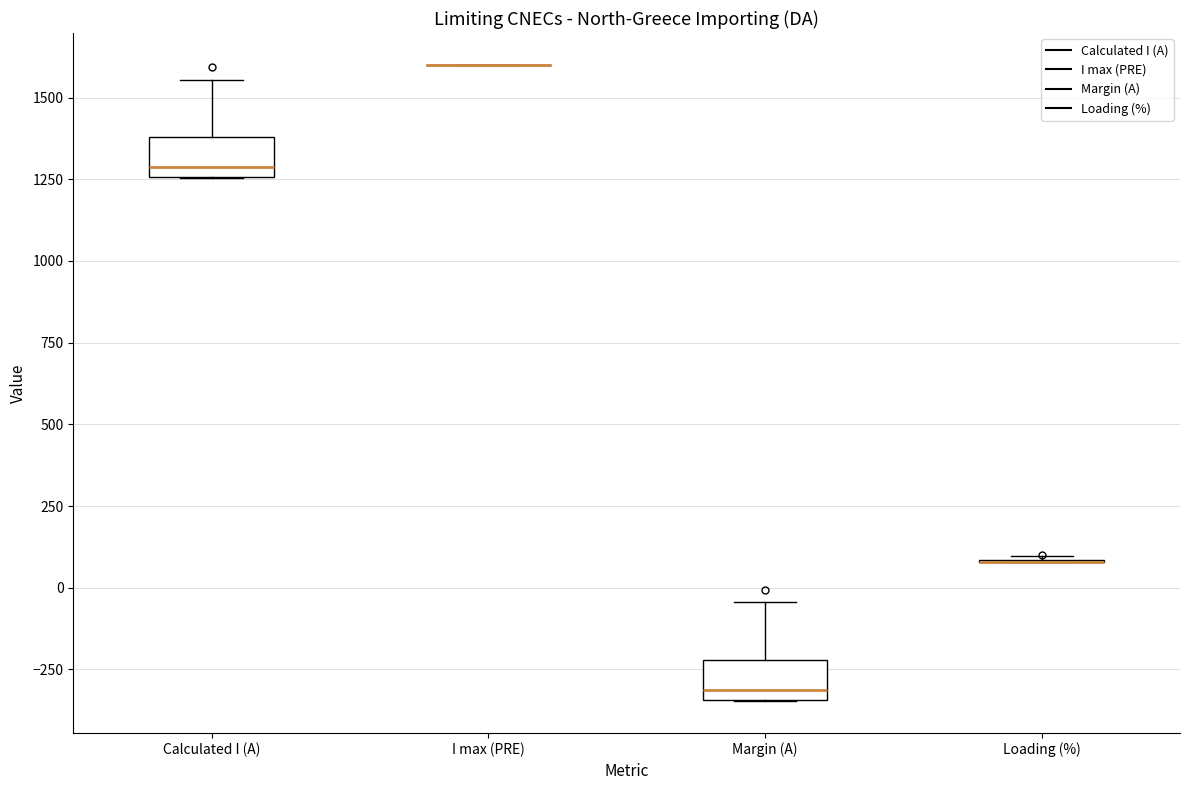

Reading left to right, read every box against the y-axis: the position of its median line, the range the box covers, and the ends of its whiskers. The values are not printed on the chart, so give them approximately, as read against the axis.

Calculated I (A): median 1300, box 1250 to 1400, whiskers 1250 to 1550
I max (PRE): box collapsed to a line at 1600, whiskers 1600 to 1600
Margin (A): median -300, box -350 to -200, whiskers -350 to -50
Loading (%): box collapsed to a line at 100, whiskers 100 to 100